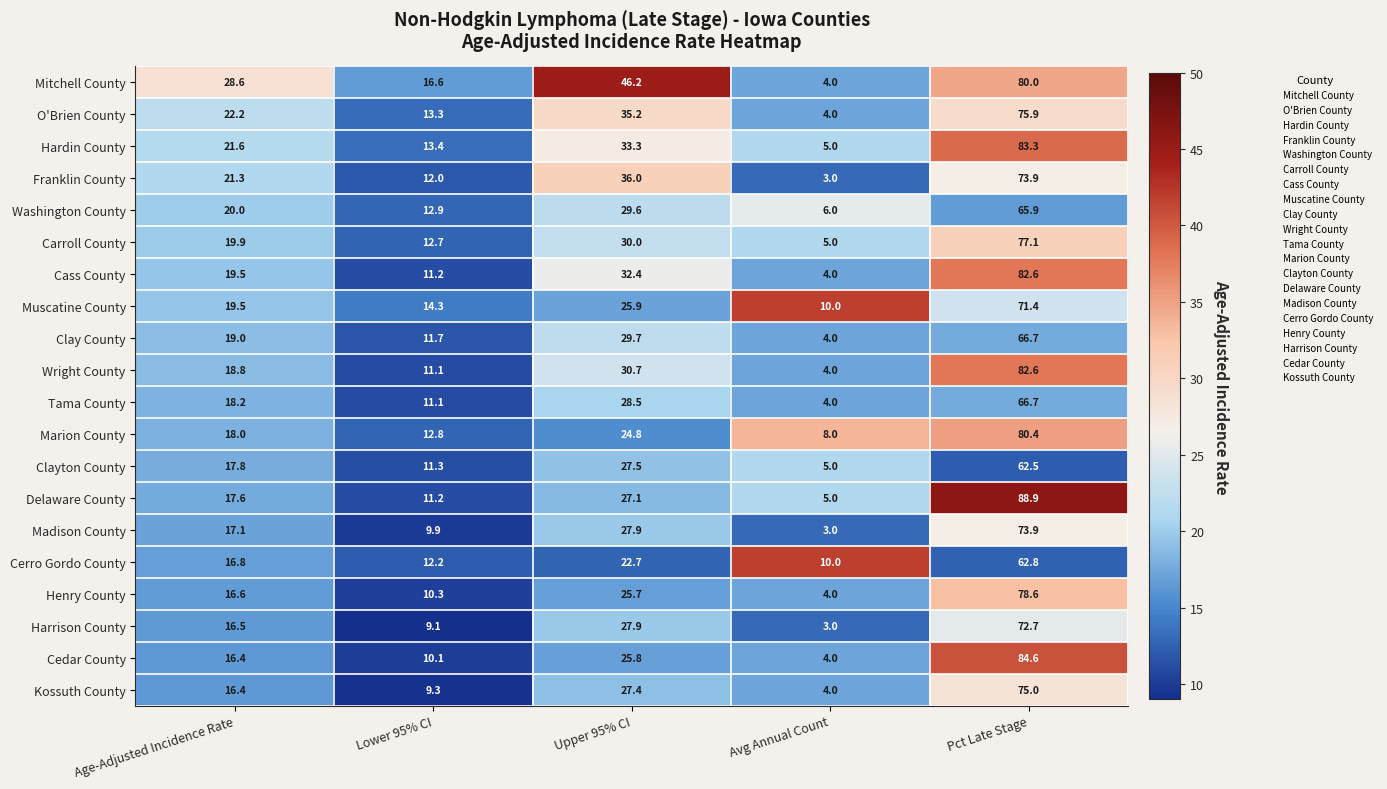

The Henry County series shows 78.6 at Pct Late Stage. True or false?

True